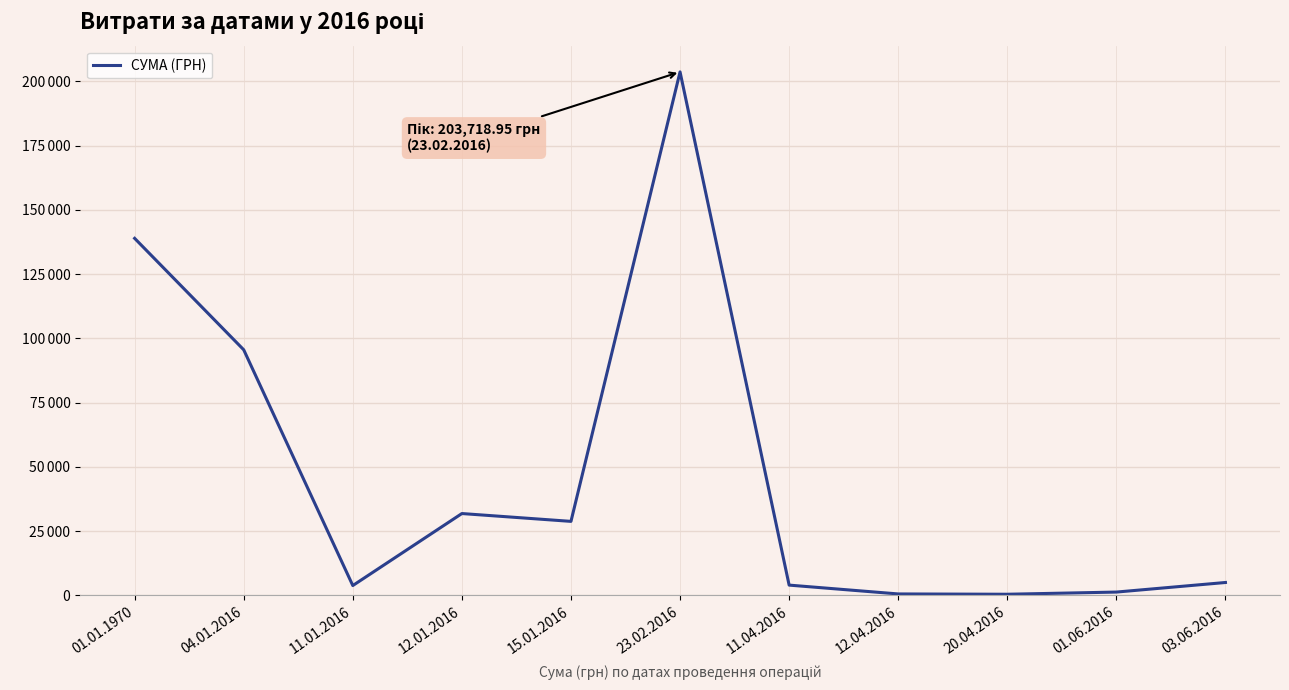

Where does the data first go above 5050?

01.01.1970